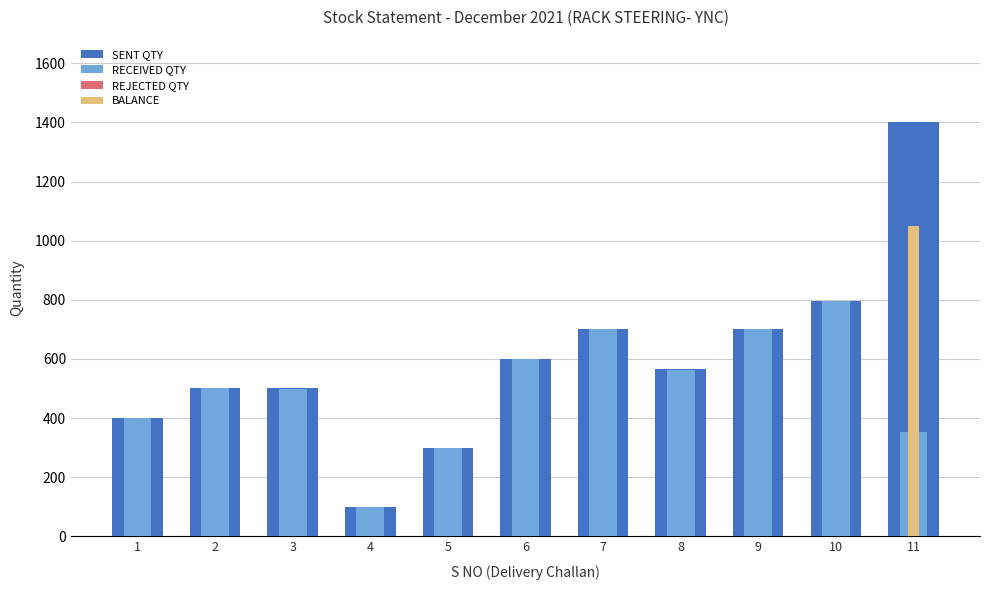

What is the value of the RECEIVED QTY bar at the 3rd from the left?

499